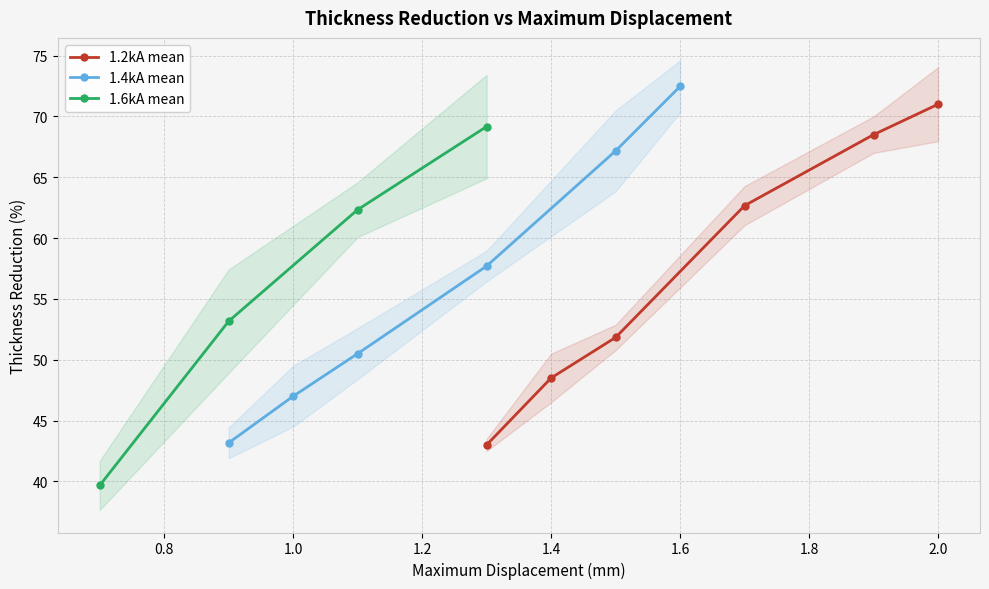

Is it true that 1.2kA mean equals 71.0 at 2.0?

True